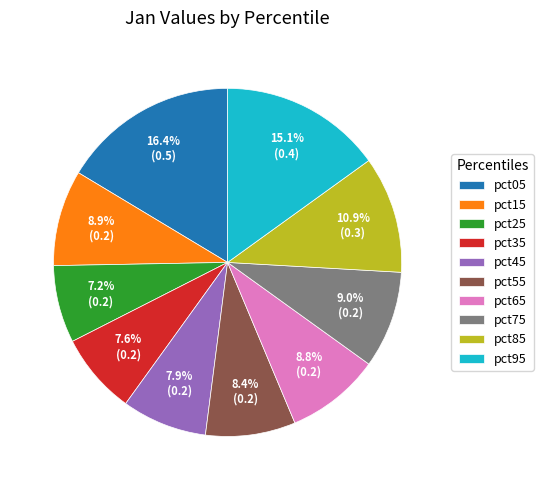

Which slice is the largest?

pct05